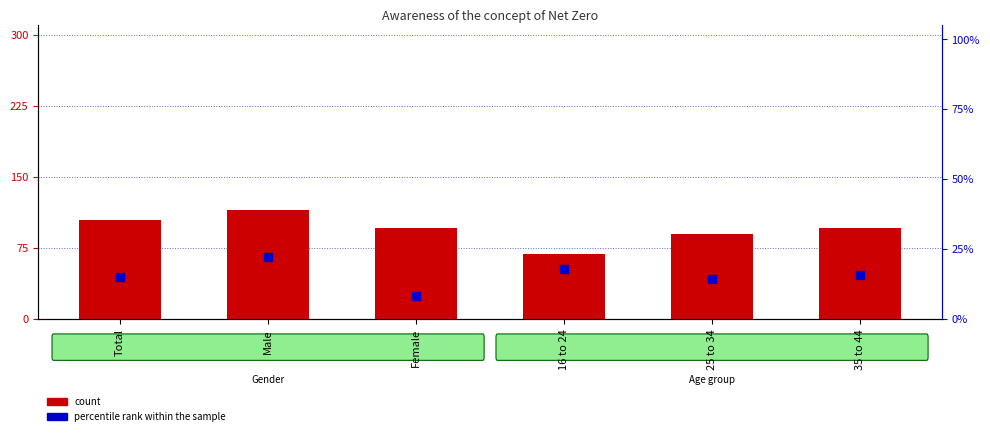

Which series contains the lowest Y value?

percentile rank within the sample